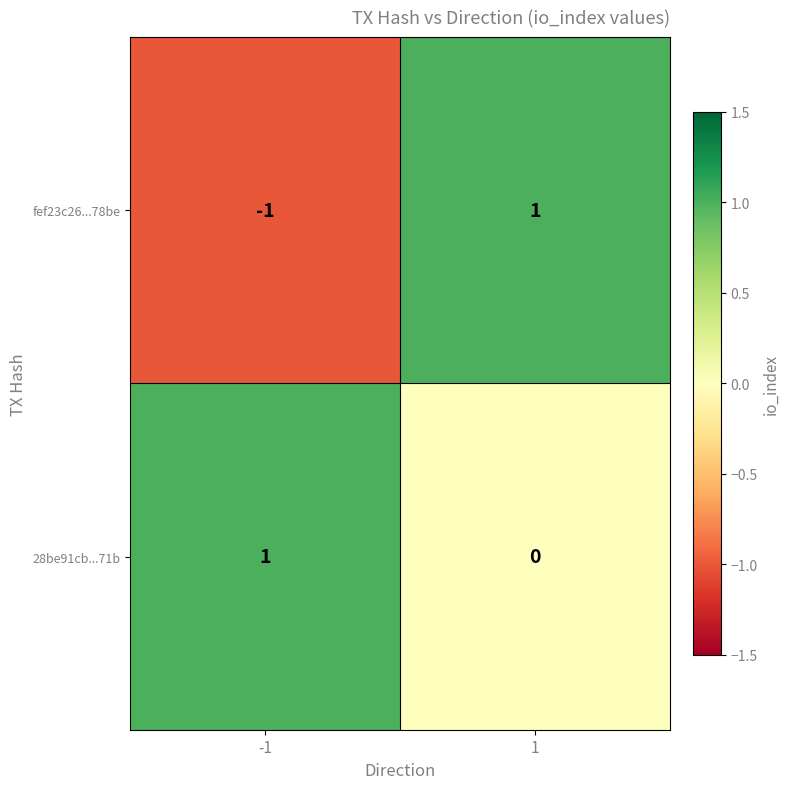

How many values in the fef23c26...78be series are below 1?

1